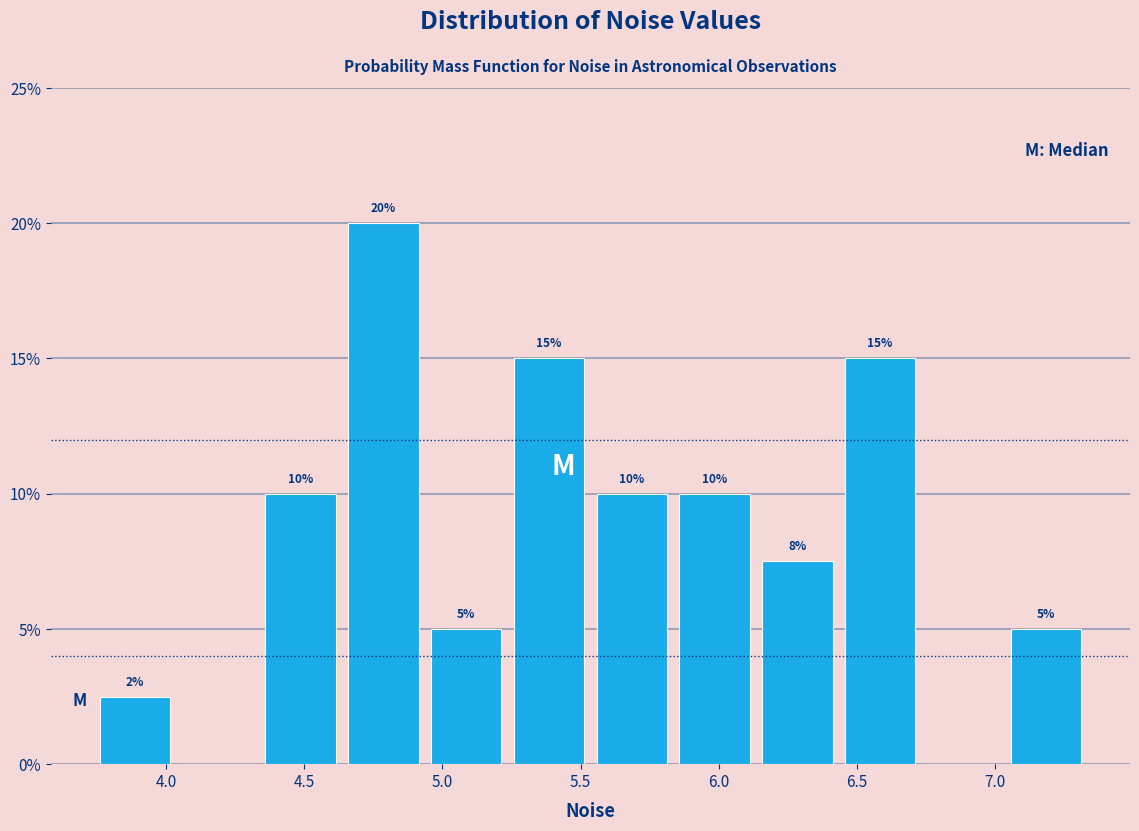

Over which range of the x-axis is the bar tallest?

4.65 to 4.95